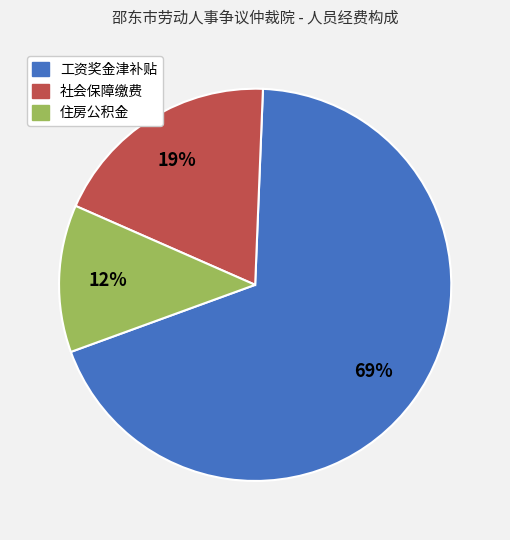

True or false: 住房公积金 accounts for 26% of the total.

False